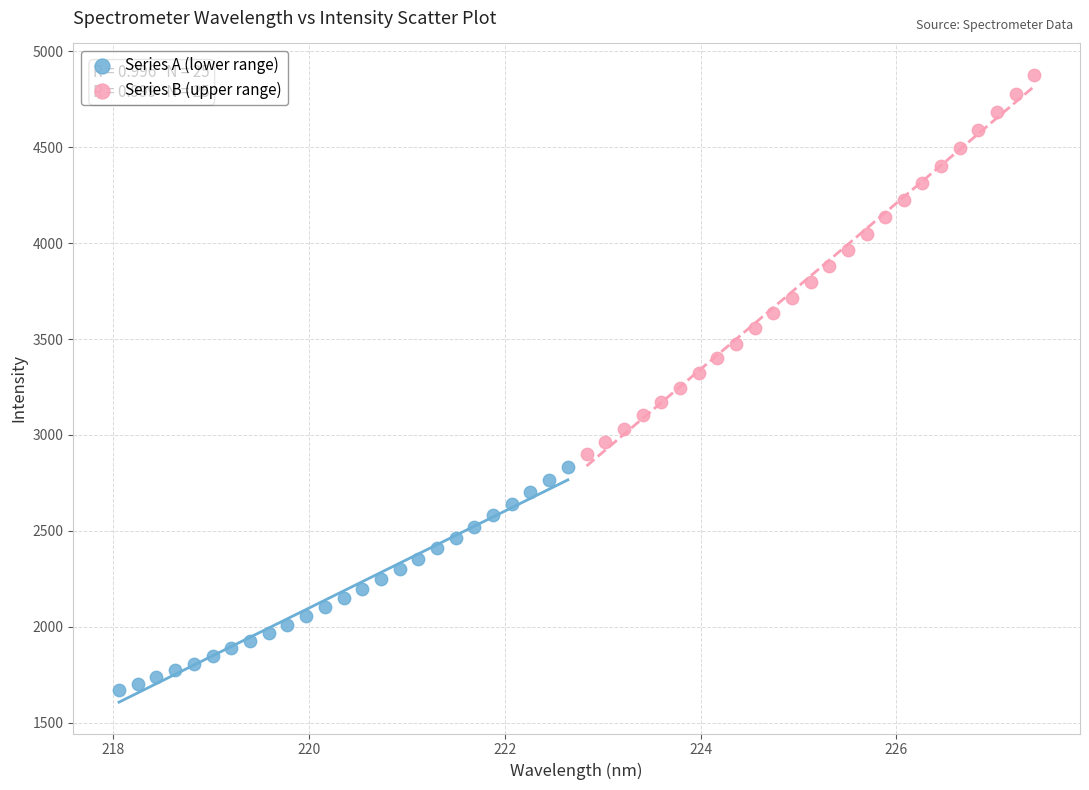

Which series reaches the minimum Y coordinate?

Series A (lower range)